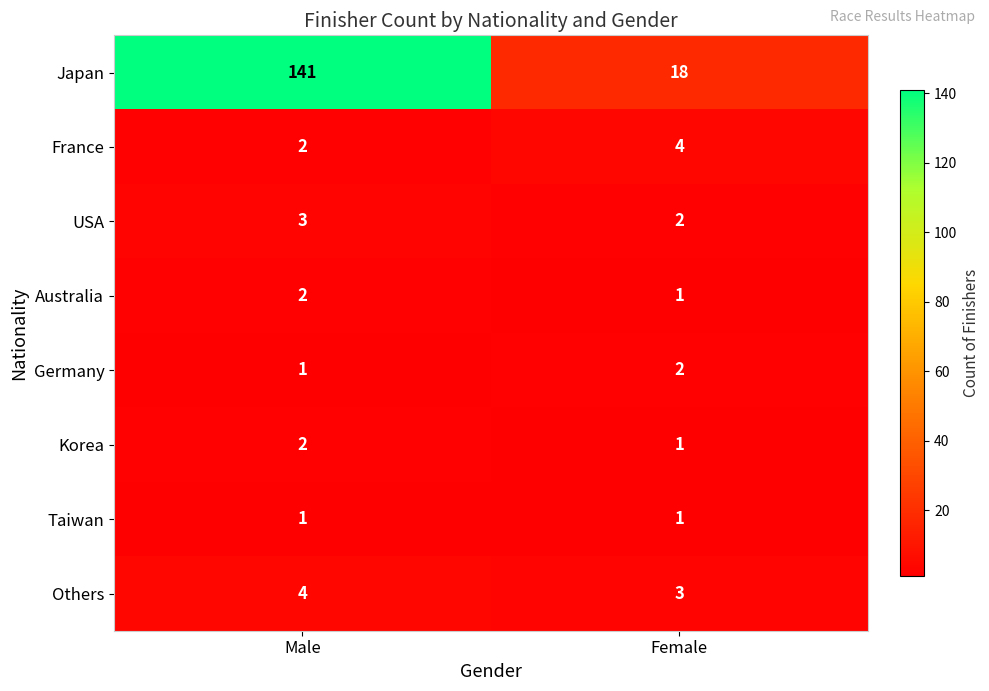

Is it true that USA equals 2 at Male?

False